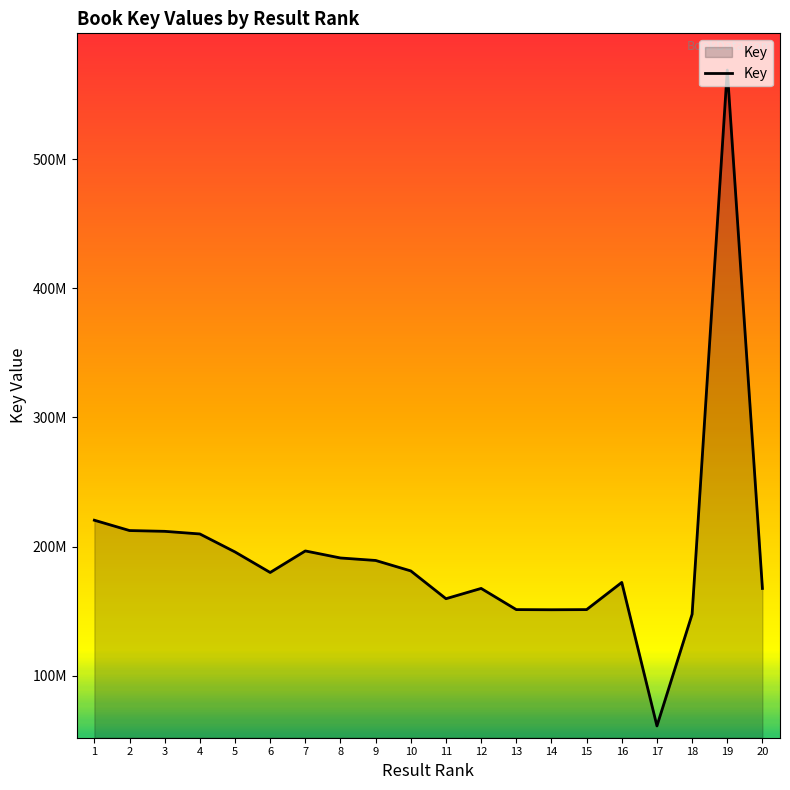

Does the chart display data point markers on the line(s)?

No